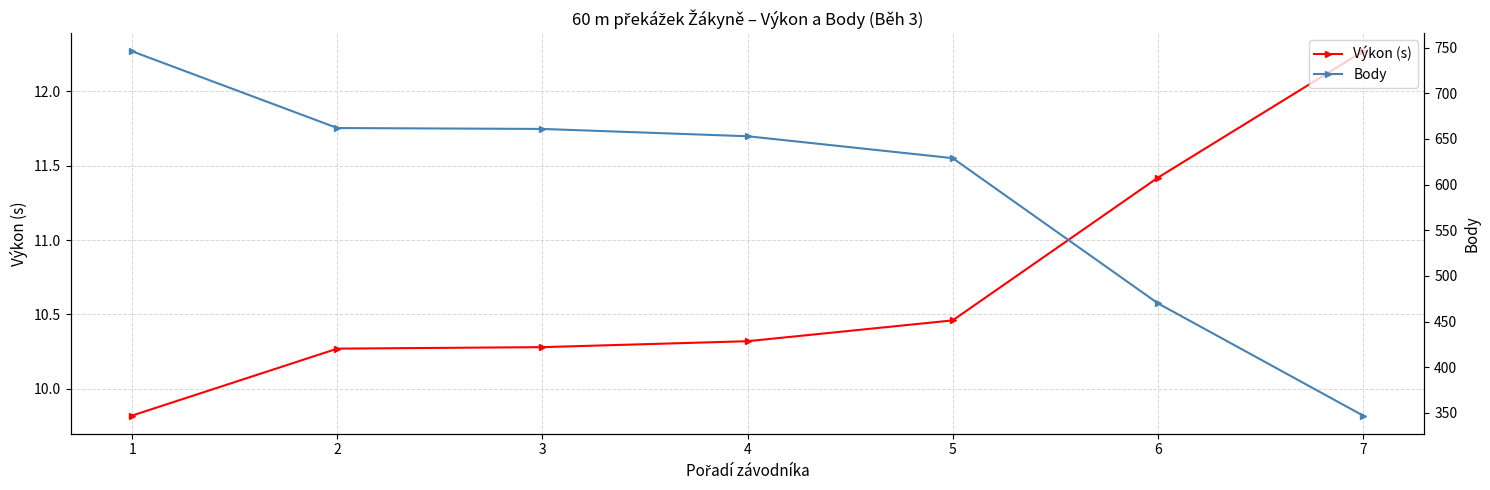

What is the sum of all Výkon (s) values?

74.8